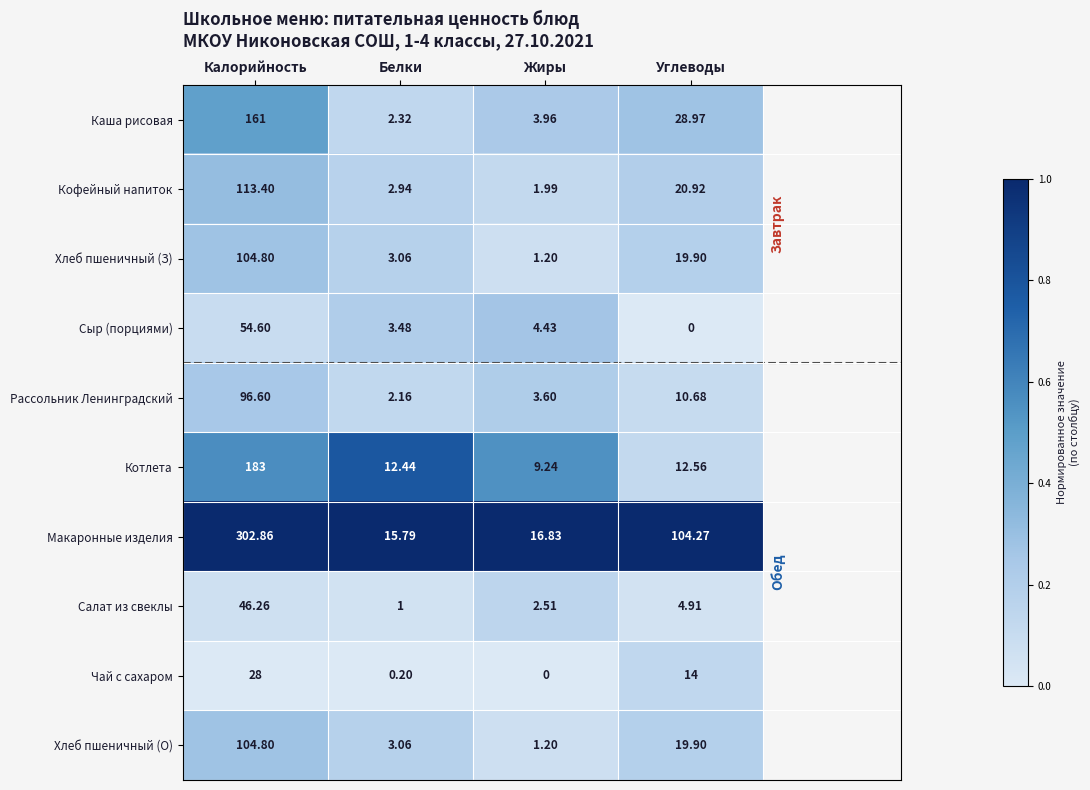

At which label does Хлеб пшеничный (О) reach its peak?

Калорийность